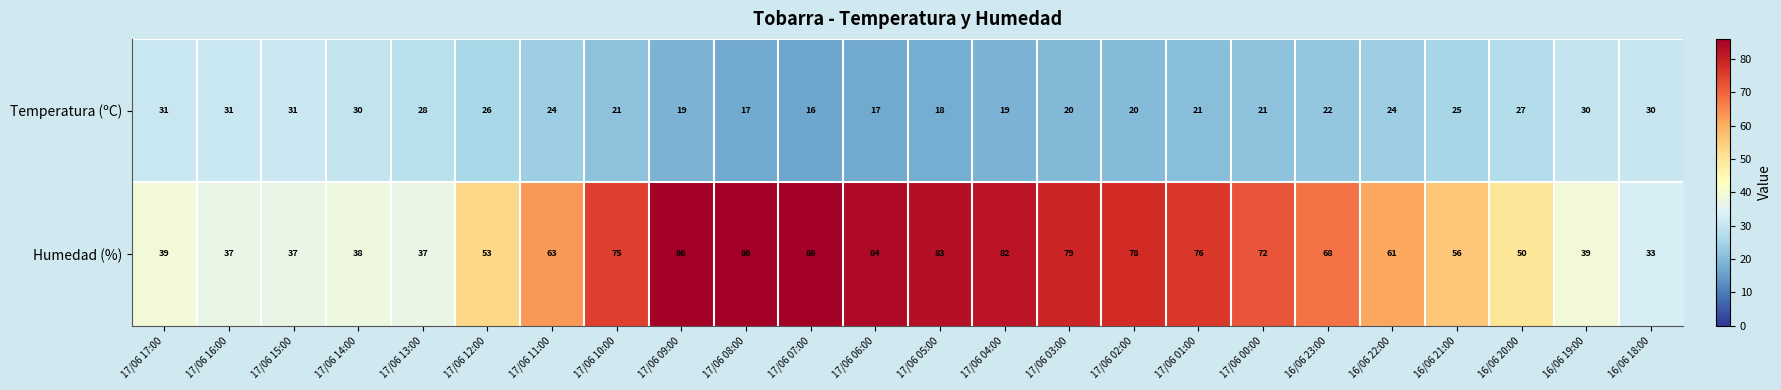

What value does the Humedad (%) series have at 16/06 20:00, to the nearest 10?

50